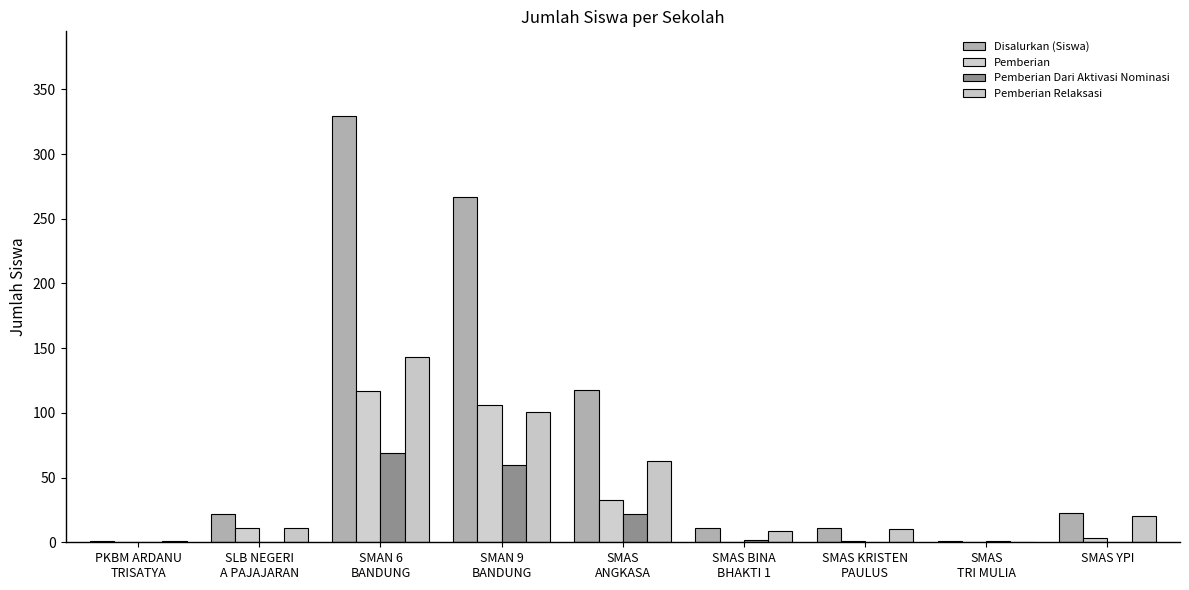

How many series are shown in this chart?

4